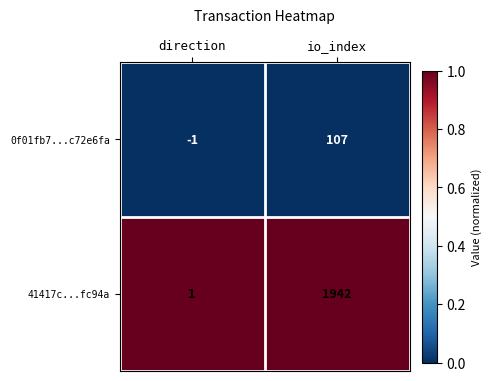

What is the sum of the 41417c...fc94a values at io_index and direction?

1943